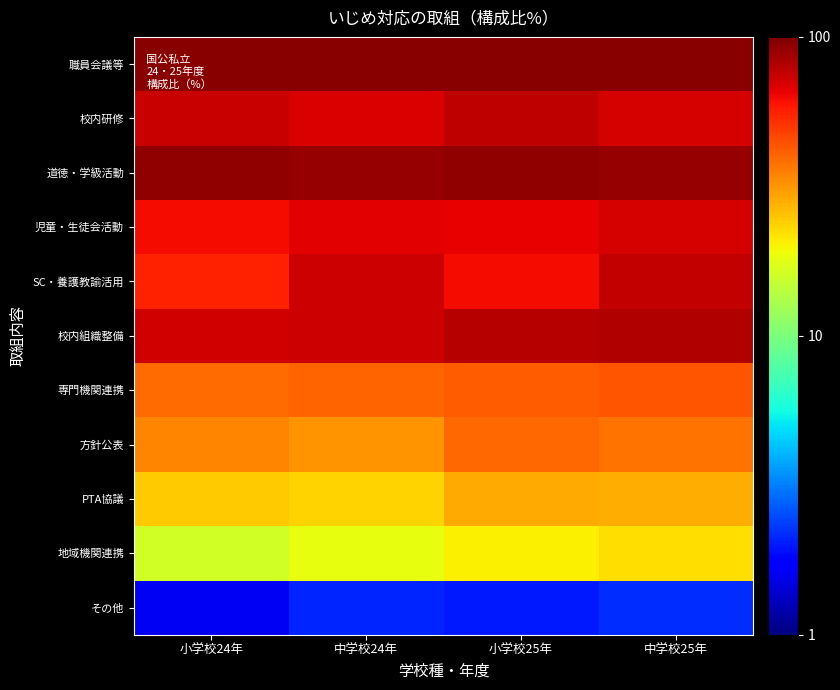

Which has a higher value, 中学校24年 or 小学校24年?

小学校24年